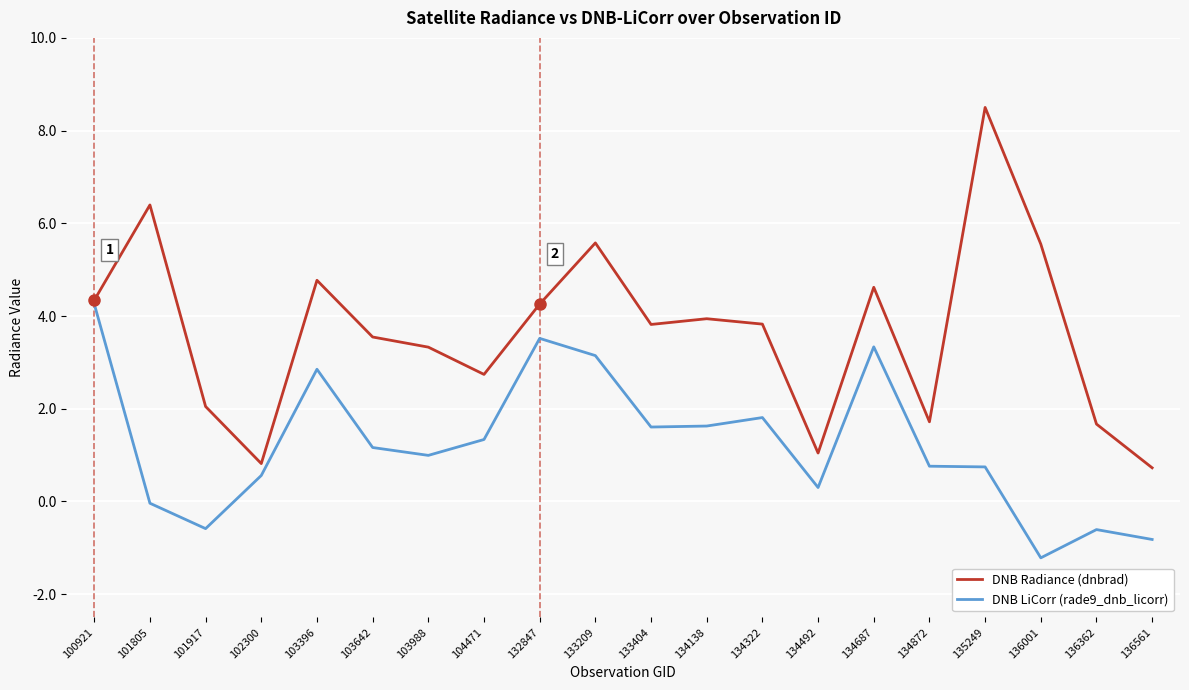

At which label does DNB LiCorr (rade9_dnb_licorr) reach its peak?

100921